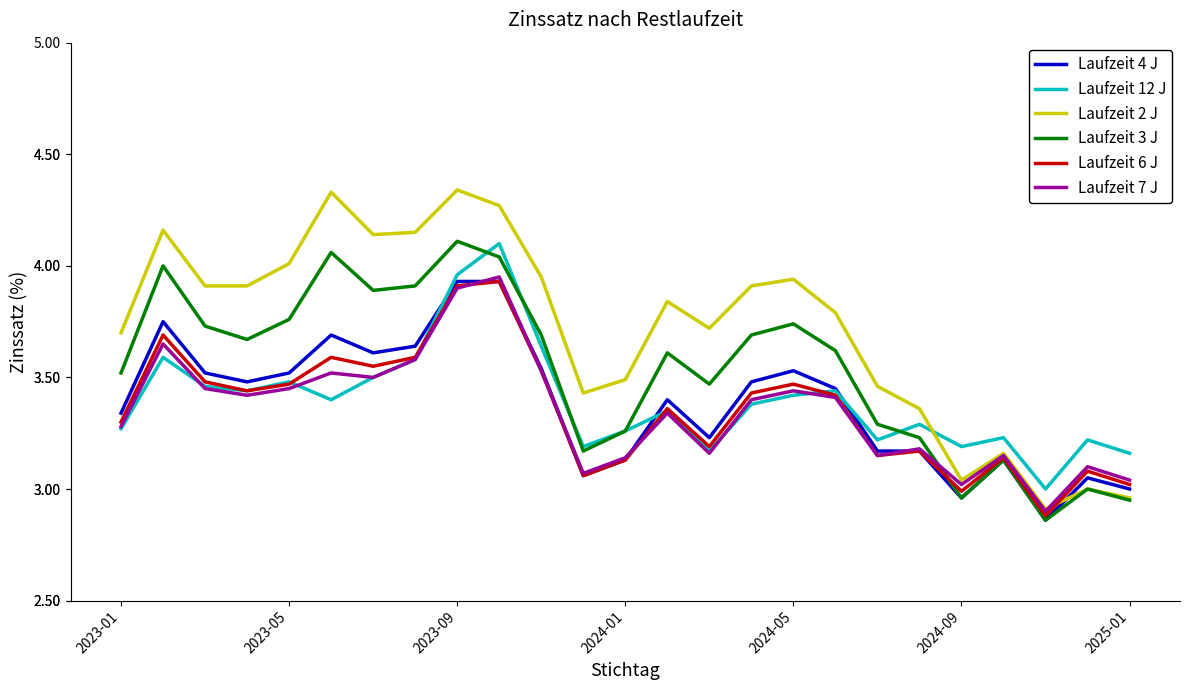

How many lines are shown in the chart?

6